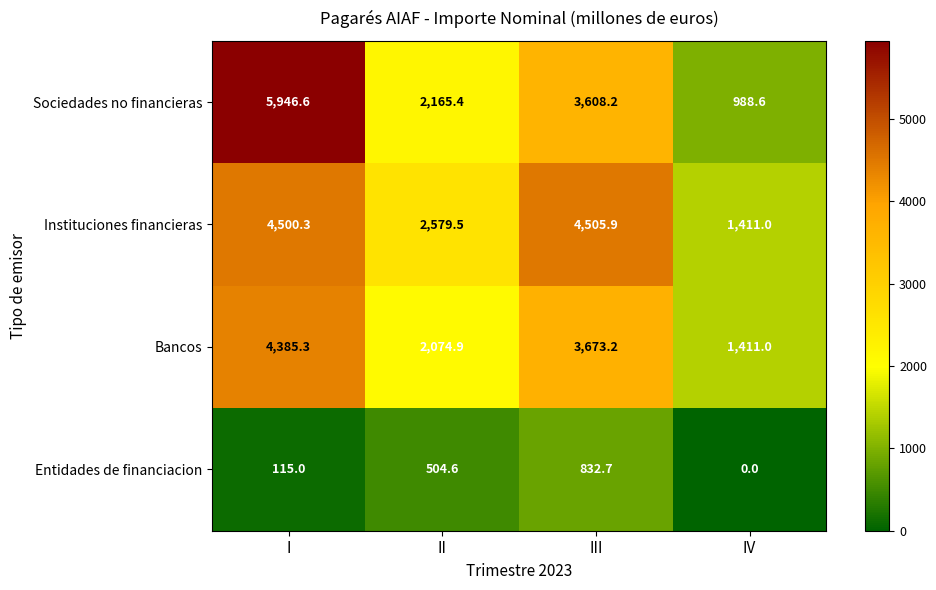

How many categories are shown in the chart?

4